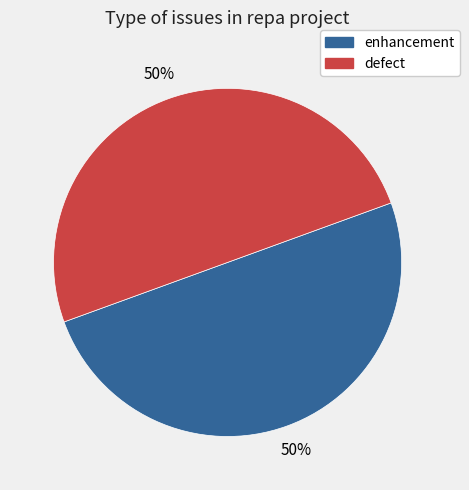

Approximately how many times larger is the value at enhancement compared to defect?

1.0